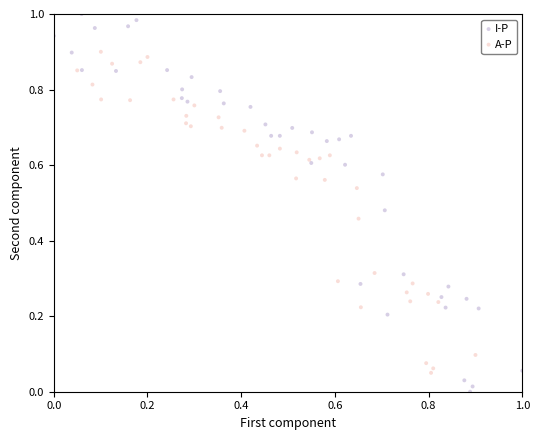

Which series contains the lowest Y value?

I-P